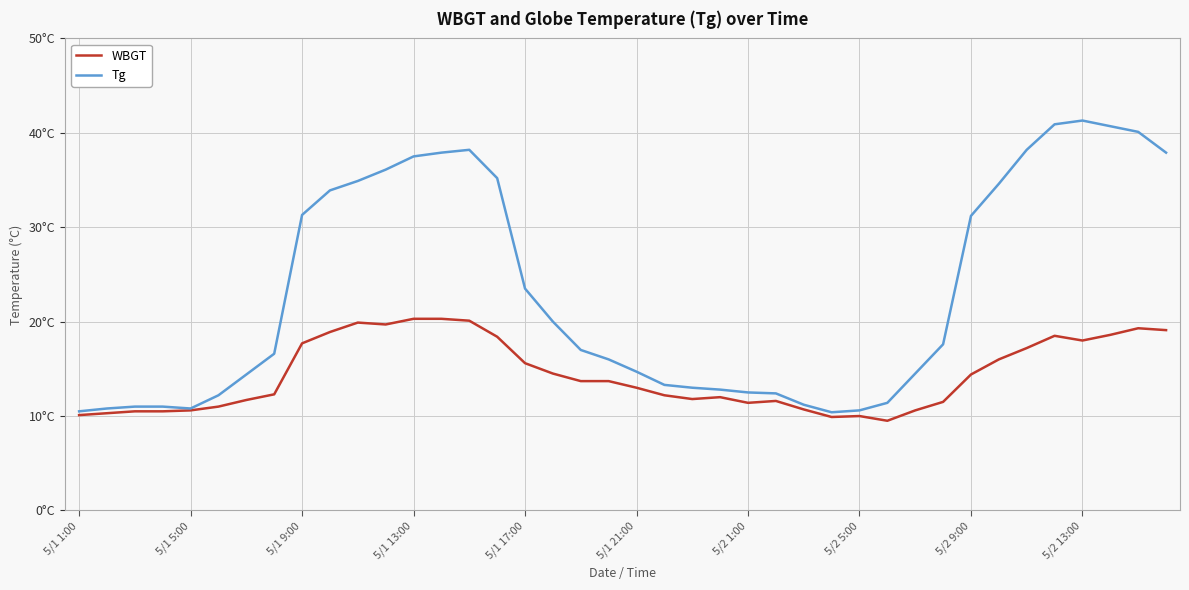

Does the chart have visible grid lines?

Yes